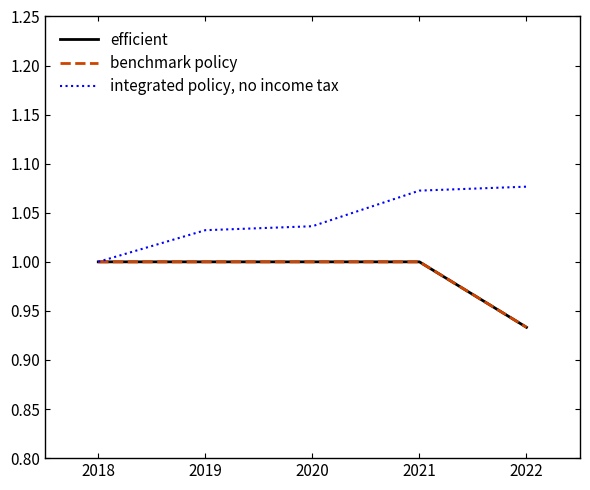

What is the value of the efficient point at the 1st from the left?

1.0